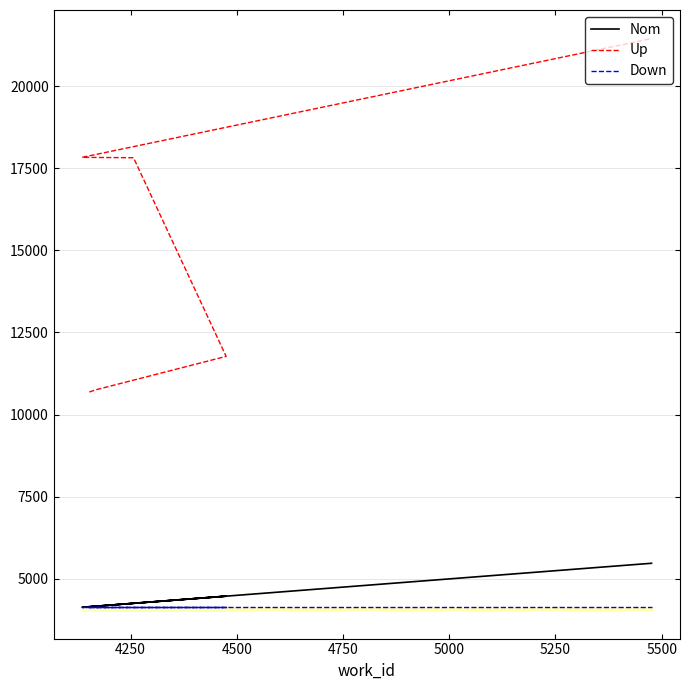

Is it true that Down equals 4136 at 4750?

True